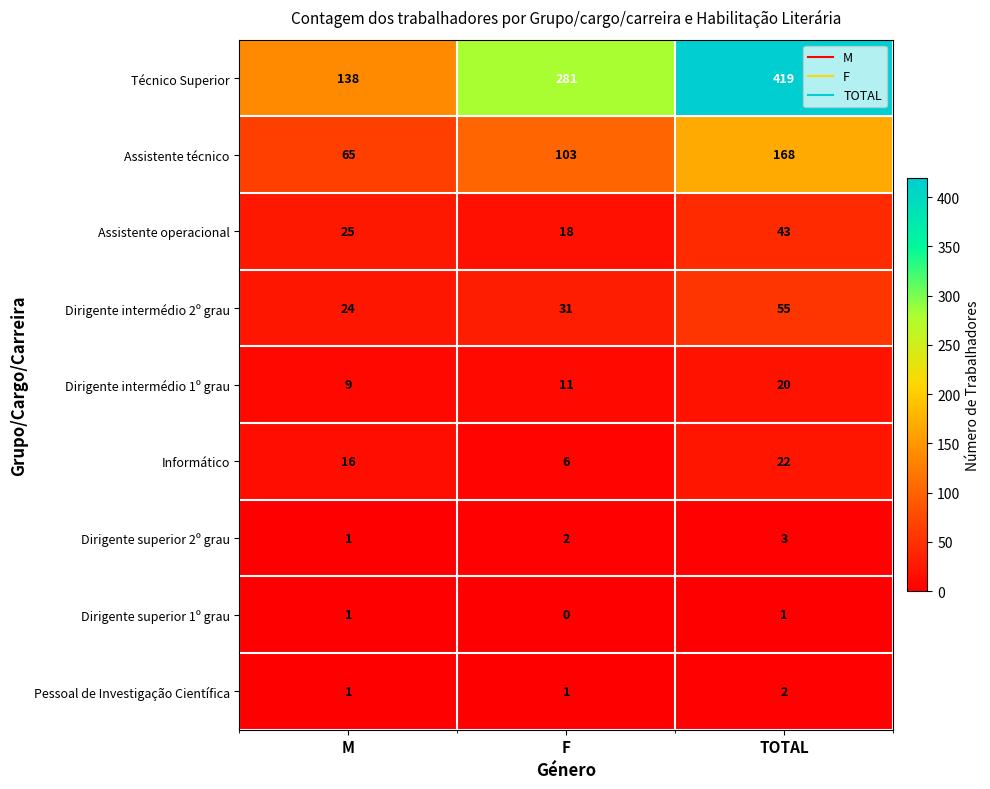

What value does the Assistente operacional series have at M?

25